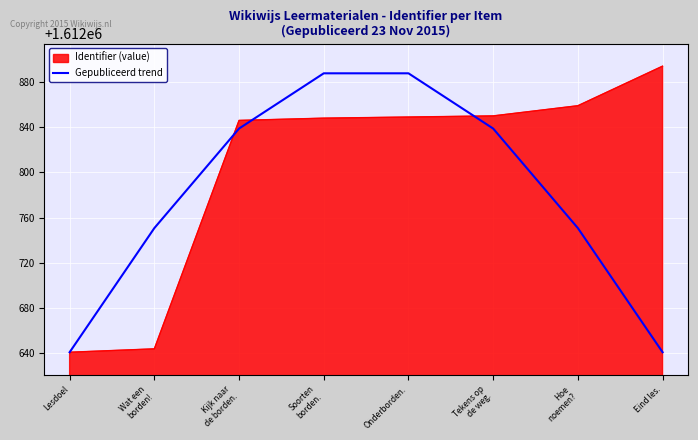

How many lines are shown in the chart?

2